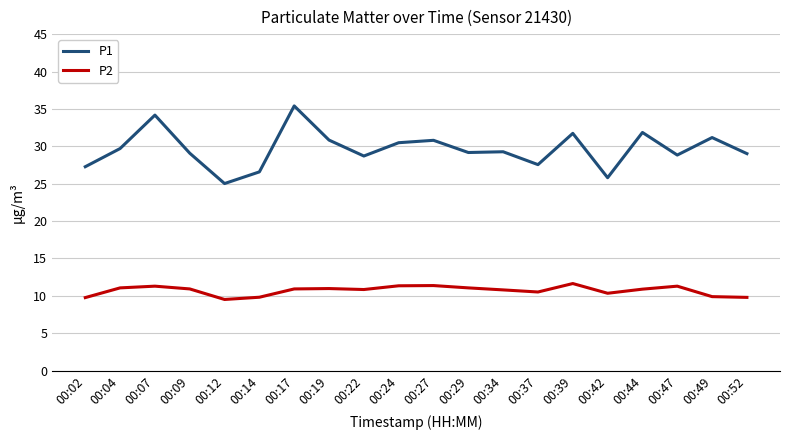

What is the smallest value displayed?

9.5